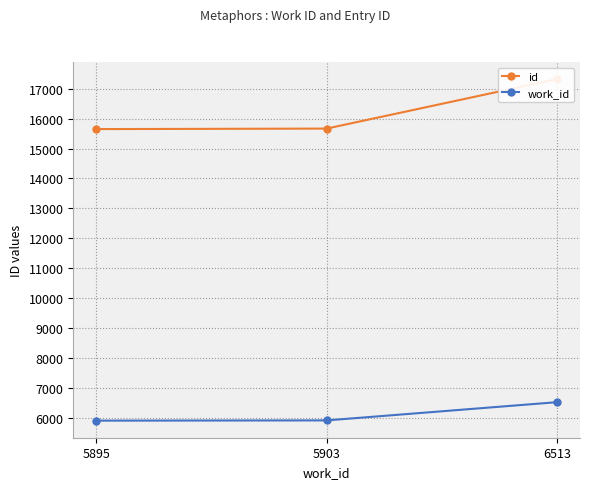

What is the sum of all work_id values?

18311